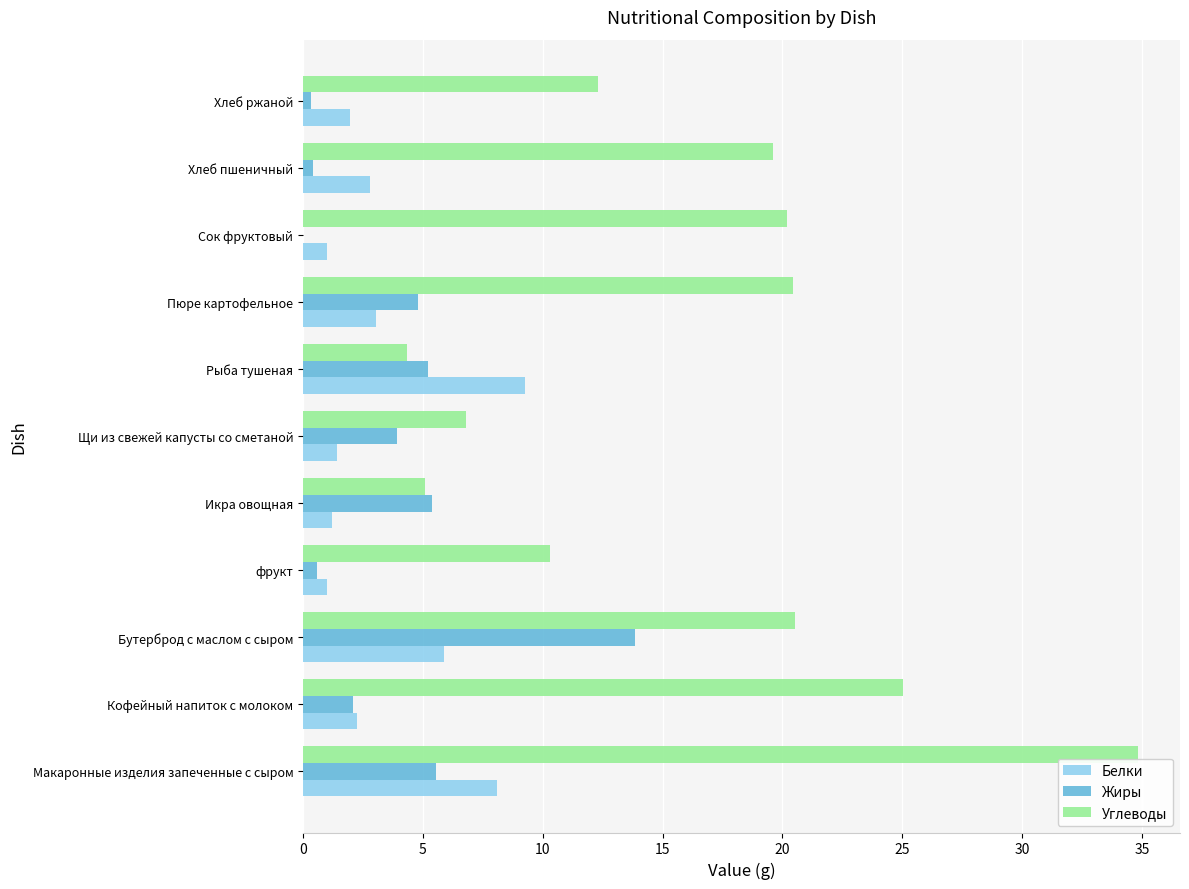

The Углеводы series shows 34.8 at Макаронные изделия запеченные с сыром. True or false?

True